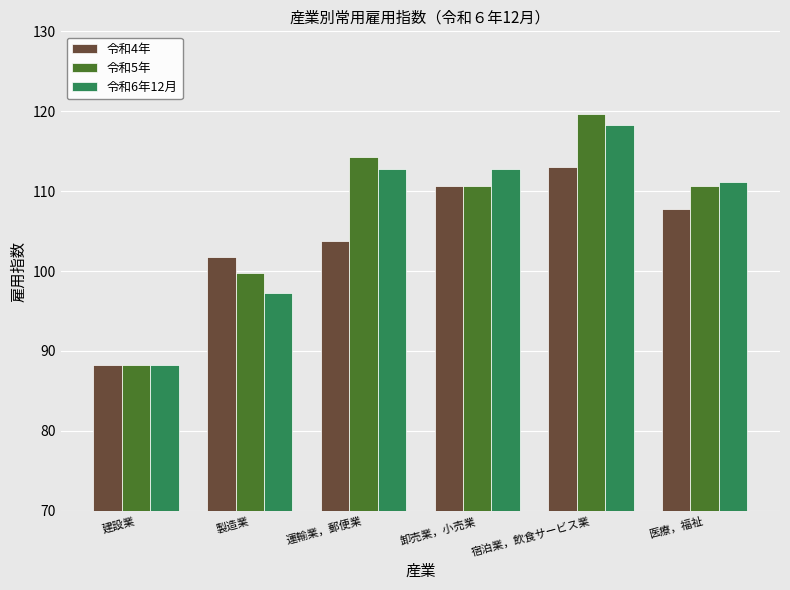

What is the value of the 令和6年12月 bar at the 3rd from the left?

112.8